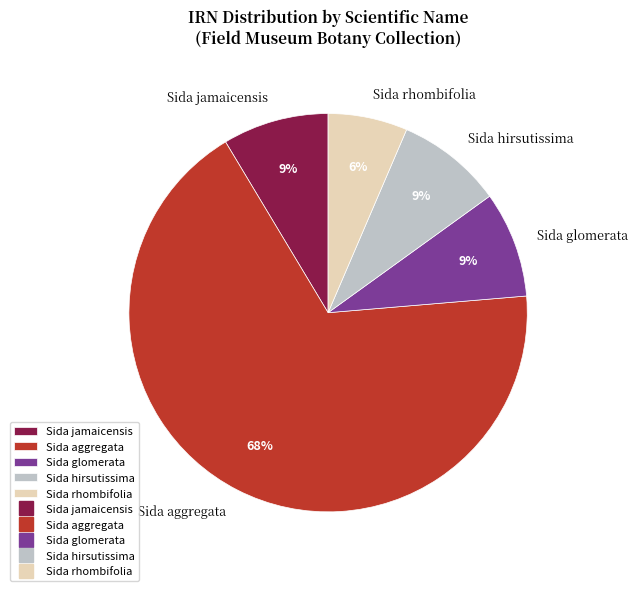

To the nearest percent, what portion does Sida jamaicensis represent?

9%